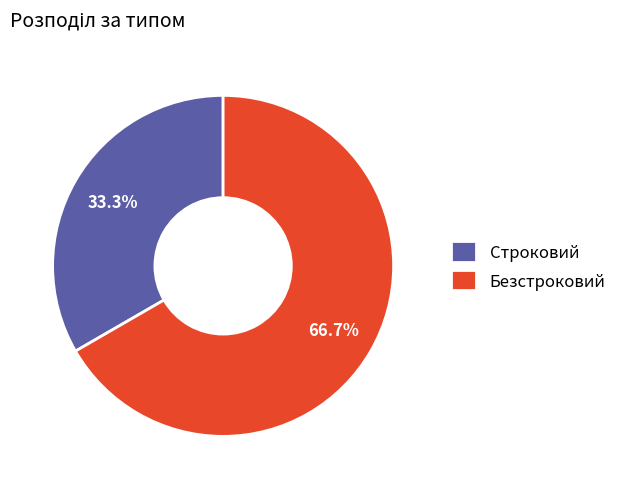

What percentage is the Безстроковий slice, to the nearest percent?

67%